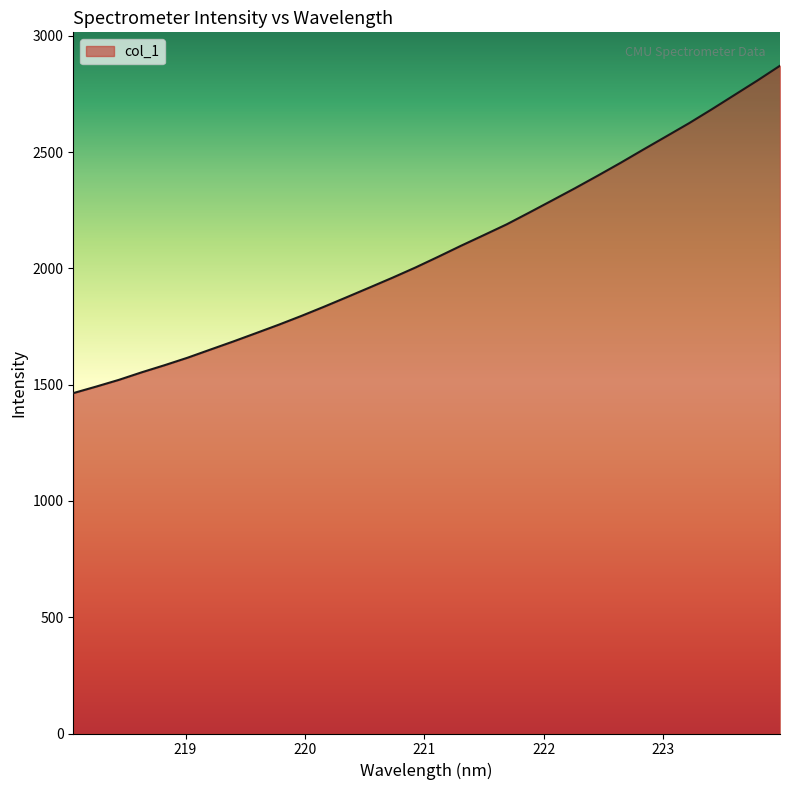

What is the minimum value shown in the chart?

1463.6